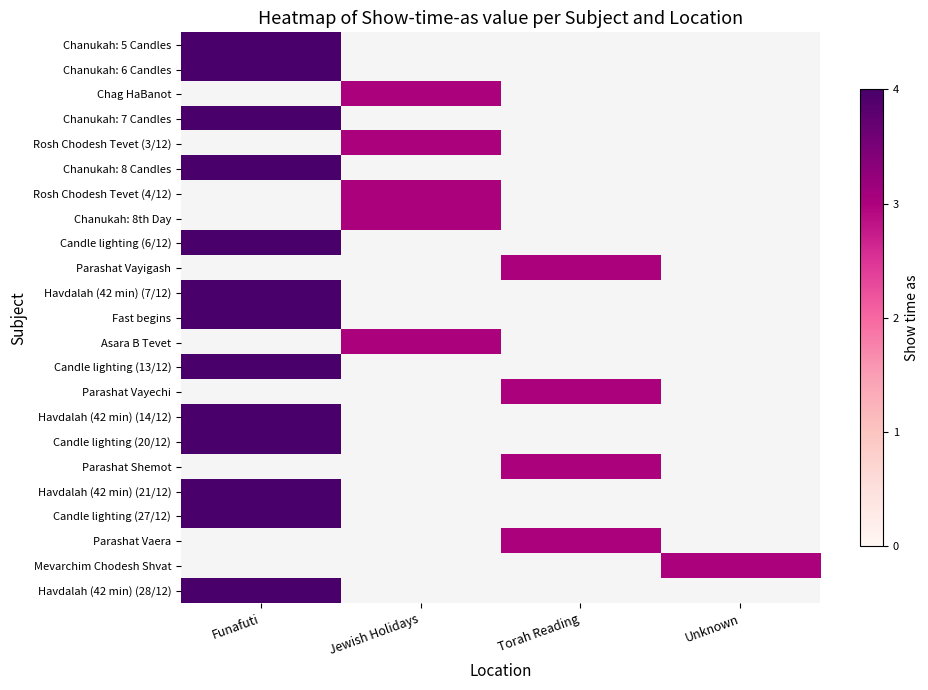

List the series in order of their overall mean, highest first.

Chanukah: 5 Candles, Chanukah: 6 Candles, Chag HaBanot, Chanukah: 7 Candles, Rosh Chodesh Tevet (3/12), Chanukah: 8 Candles, Rosh Chodesh Tevet (4/12), Chanukah: 8th Day, Candle lighting (6/12), Parashat Vayigash, Havdalah (42 min) (7/12), Fast begins, Asara B Tevet, Candle lighting (13/12), Parashat Vayechi, Havdalah (42 min) (14/12), Candle lighting (20/12), Parashat Shemot, Havdalah (42 min) (21/12), Candle lighting (27/12), Parashat Vaera, Mevarchim Chodesh Shvat, Havdalah (42 min) (28/12)